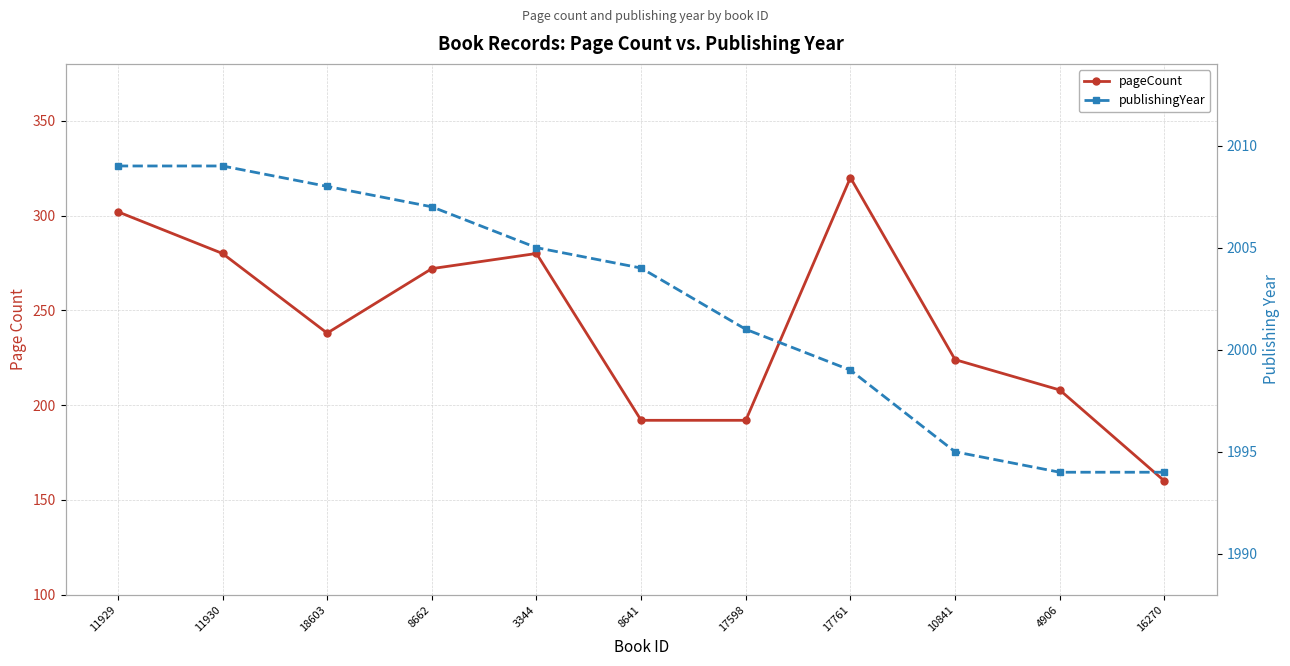

What is the total value across all series at 8641?

2196